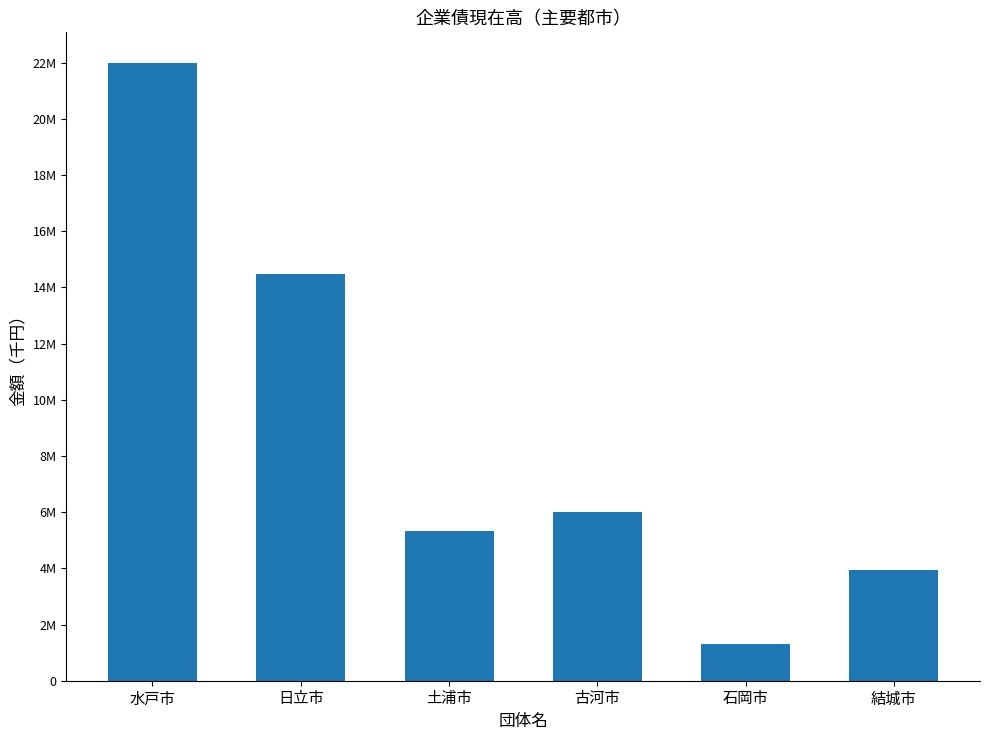

Are the bars horizontal?

No